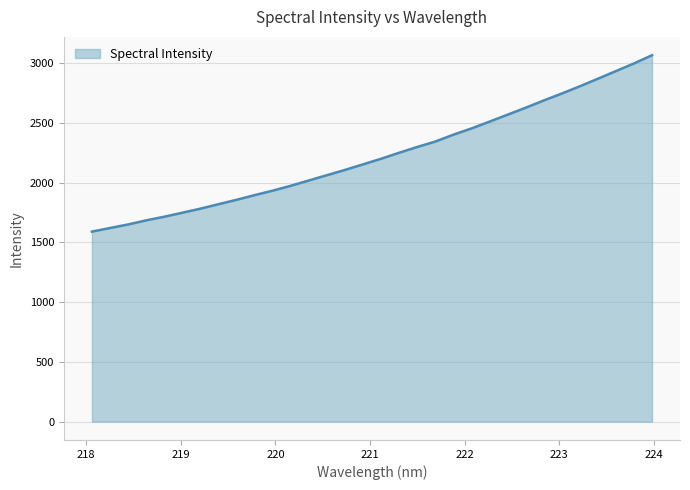

Reading left to right, transcribe all the data shown in this chart.

1590.0	1620.0	1649.7	1684.0	1714.5	1748.0	1781.9	1819.2	1856.0	1895.2	1932.6	1973.4	2017.8	2062.0	2106.1	2152.6	2199.7	2249.9	2298.2	2343.5	2401.0	2453.0	2510.1	2568.1	2626.4	2686.9	2745.0	2805.6	2868.8	2932.8	2996.6	3065.7